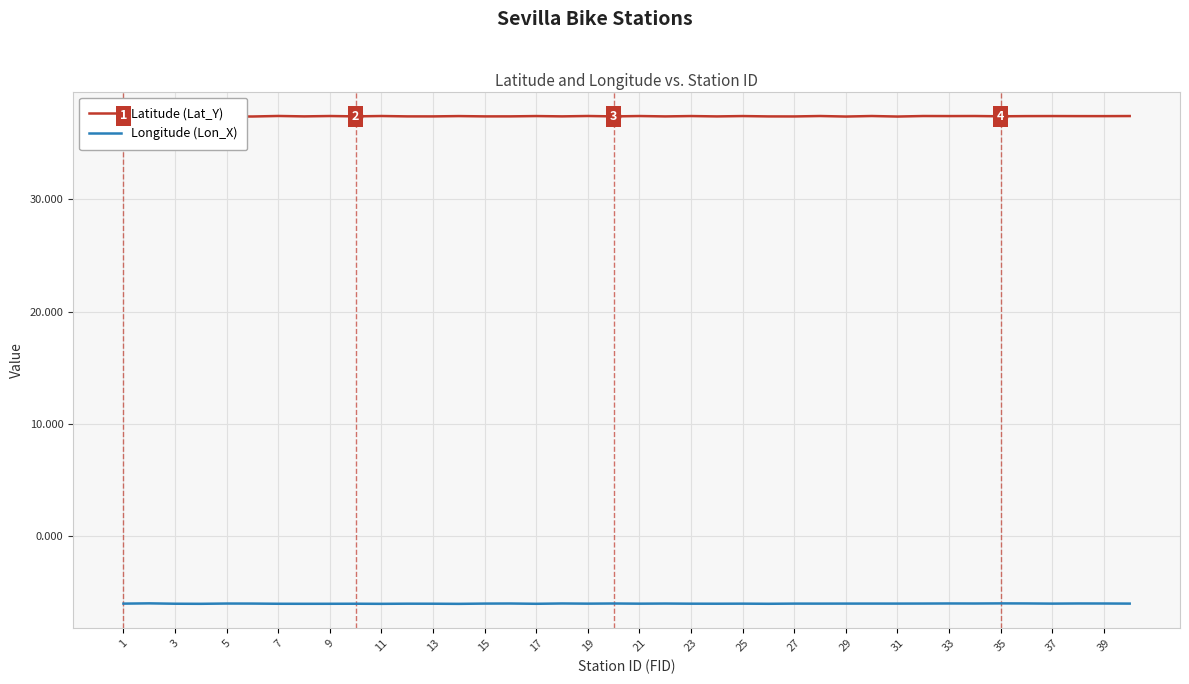

The Longitude (Lon_X) series shows -6.0 at 29. True or false?

True